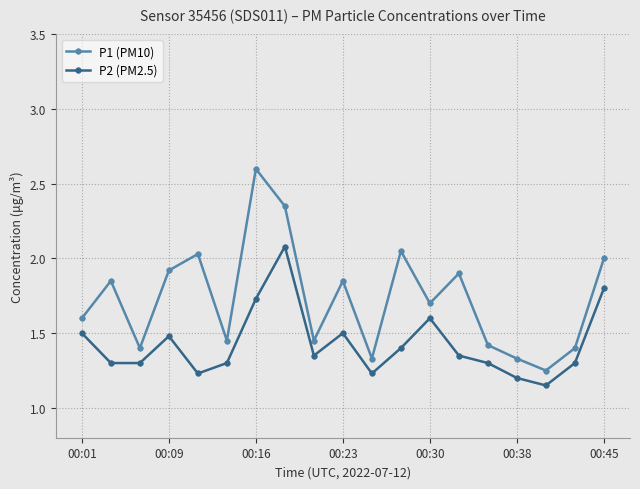

In P1 (PM10), how many points are higher than both neighbors (excluding endpoints)?

6